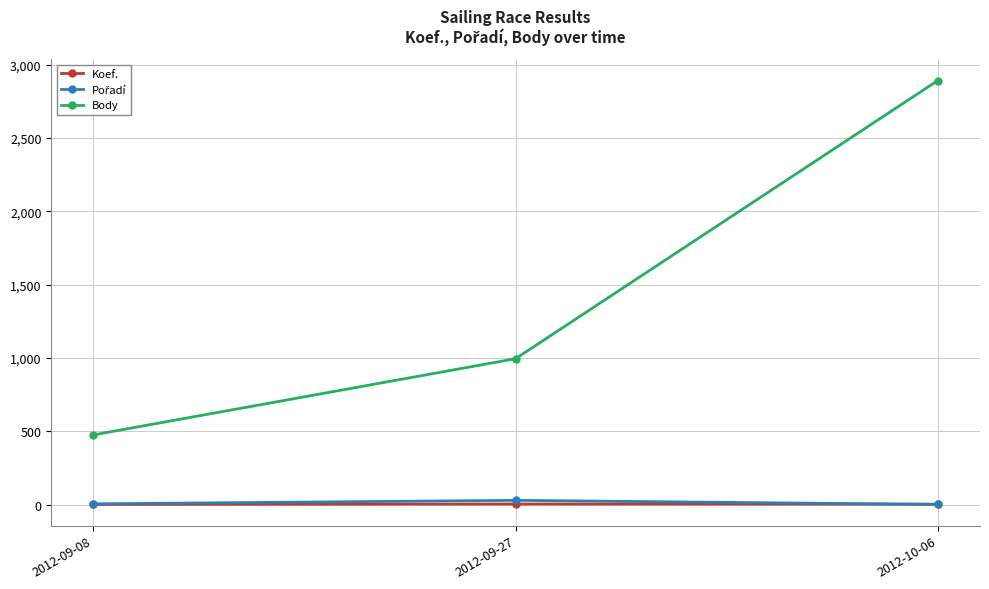

At how many categories does at least one series exceed 1401?

1